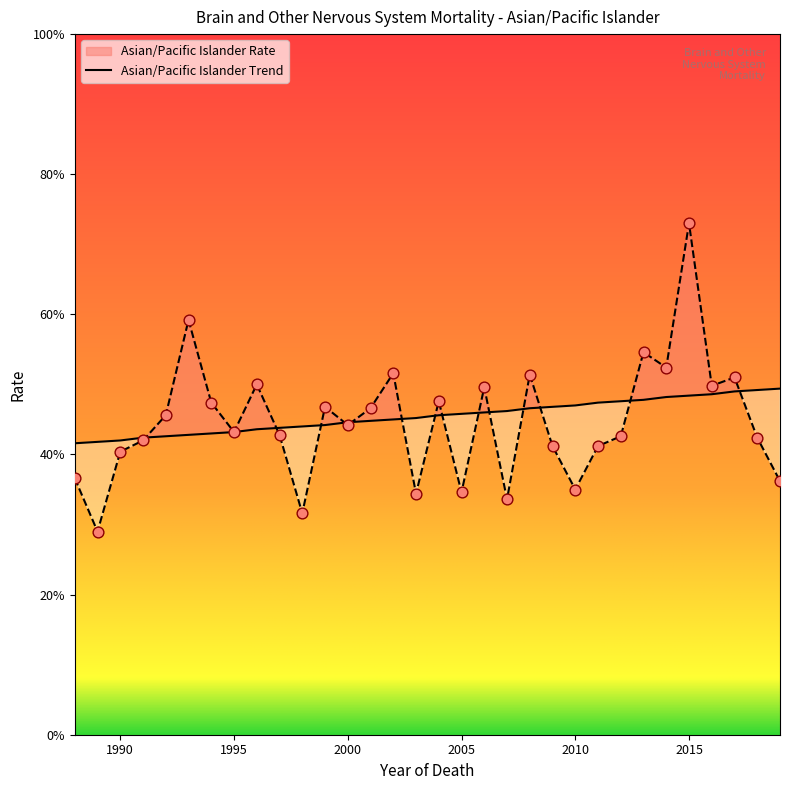

Is the value of Asian/Pacific Islander Trend at 1991 greater than the value of Asian/Pacific Islander Rate at 2011?

Yes